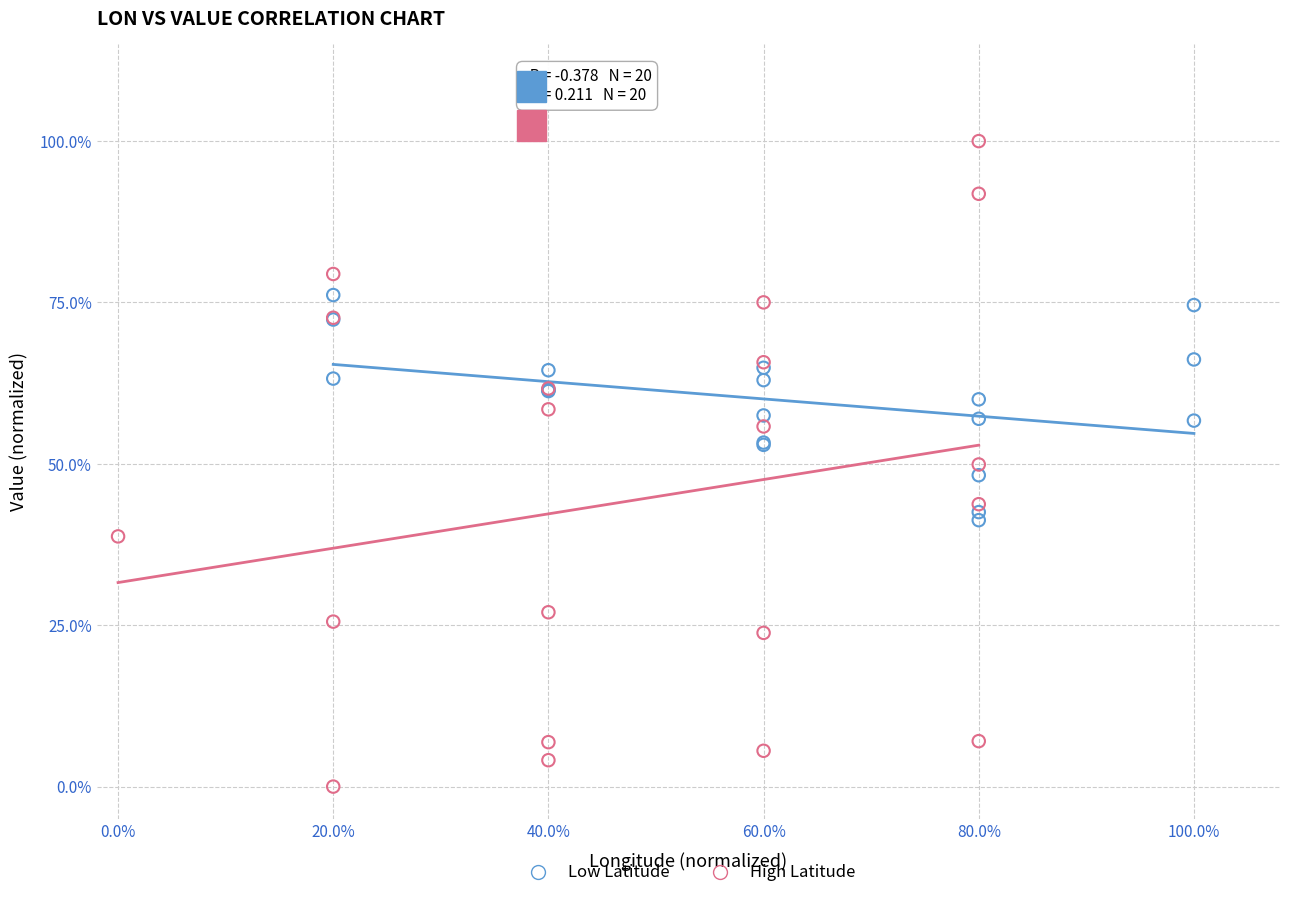

What are all the series names shown in the legend?

Low Latitude, High Latitude